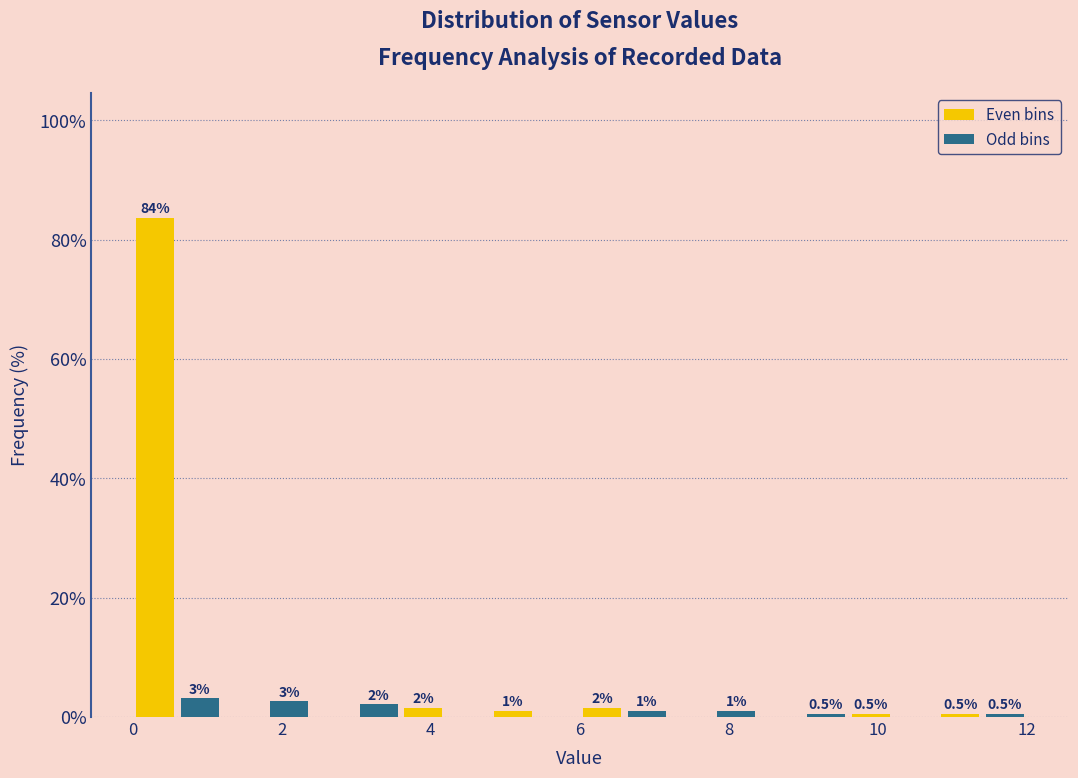

Around what value on the x-axis is the tallest bar? Give the approximate position of its centre, as read against the axis.

0.4